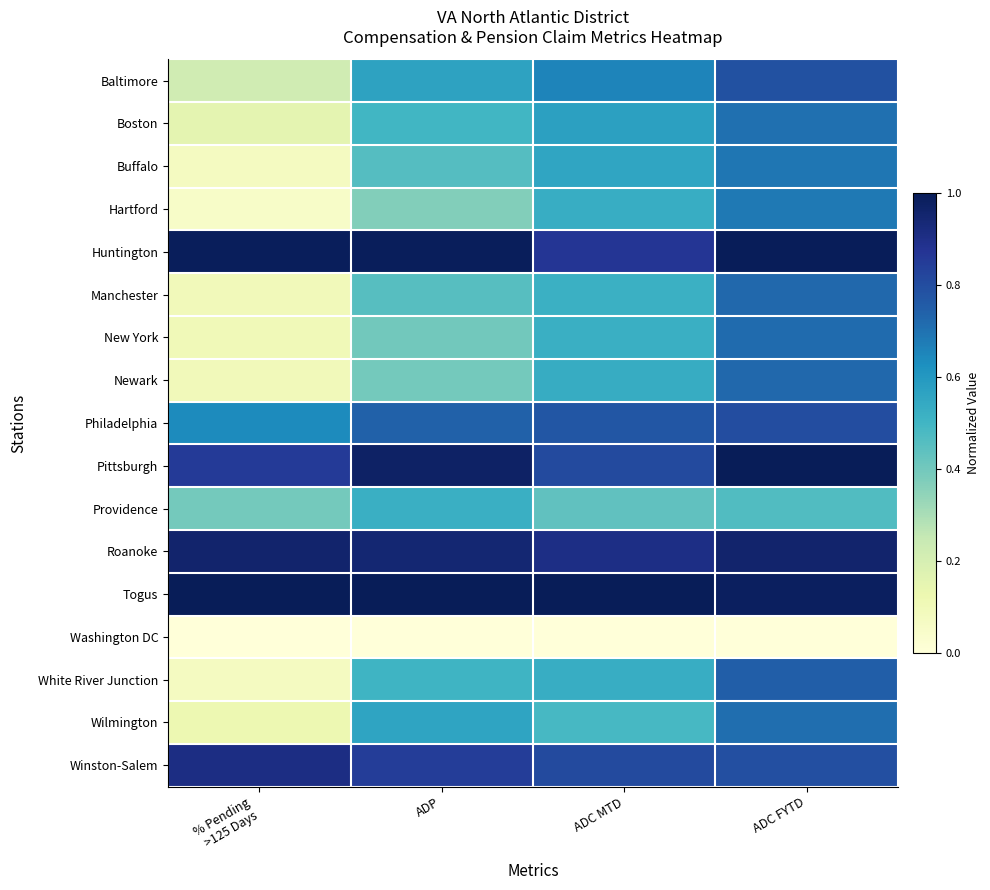

Reading left to right, extract all data points from this chart.

Baltimore: % Pending
>125 Days=0.2	ADP=0.6	ADC MTD=0.7	ADC FYTD=0.8
Boston: % Pending
>125 Days=0.2	ADP=0.5	ADC MTD=0.6	ADC FYTD=0.7
Buffalo: % Pending
>125 Days=0.1	ADP=0.5	ADC MTD=0.6	ADC FYTD=0.7
Hartford: % Pending
>125 Days=0.1	ADP=0.4	ADC MTD=0.5	ADC FYTD=0.7
Huntington: % Pending
>125 Days=1.0	ADP=1.0	ADC MTD=0.9	ADC FYTD=1.0
Manchester: % Pending
>125 Days=0.1	ADP=0.5	ADC MTD=0.5	ADC FYTD=0.7
New York: % Pending
>125 Days=0.1	ADP=0.4	ADC MTD=0.5	ADC FYTD=0.7
Newark: % Pending
>125 Days=0.1	ADP=0.4	ADC MTD=0.5	ADC FYTD=0.7
Philadelphia: % Pending
>125 Days=0.6	ADP=0.7	ADC MTD=0.8	ADC FYTD=0.8
Pittsburgh: % Pending
>125 Days=0.9	ADP=1.0	ADC MTD=0.8	ADC FYTD=1.0
Providence: % Pending
>125 Days=0.4	ADP=0.5	ADC MTD=0.4	ADC FYTD=0.5
Roanoke: % Pending
>125 Days=1.0	ADP=0.9	ADC MTD=0.9	ADC FYTD=1.0
Togus: % Pending
>125 Days=1.0	ADP=1.0	ADC MTD=1.0	ADC FYTD=1.0
Washington DC: % Pending
>125 Days=0.0	ADP=0.0	ADC MTD=0.0	ADC FYTD=0.0
White River Junction: % Pending
>125 Days=0.1	ADP=0.5	ADC MTD=0.5	ADC FYTD=0.7
Wilmington: % Pending
>125 Days=0.1	ADP=0.6	ADC MTD=0.5	ADC FYTD=0.7
Winston-Salem: % Pending
>125 Days=0.9	ADP=0.8	ADC MTD=0.8	ADC FYTD=0.8